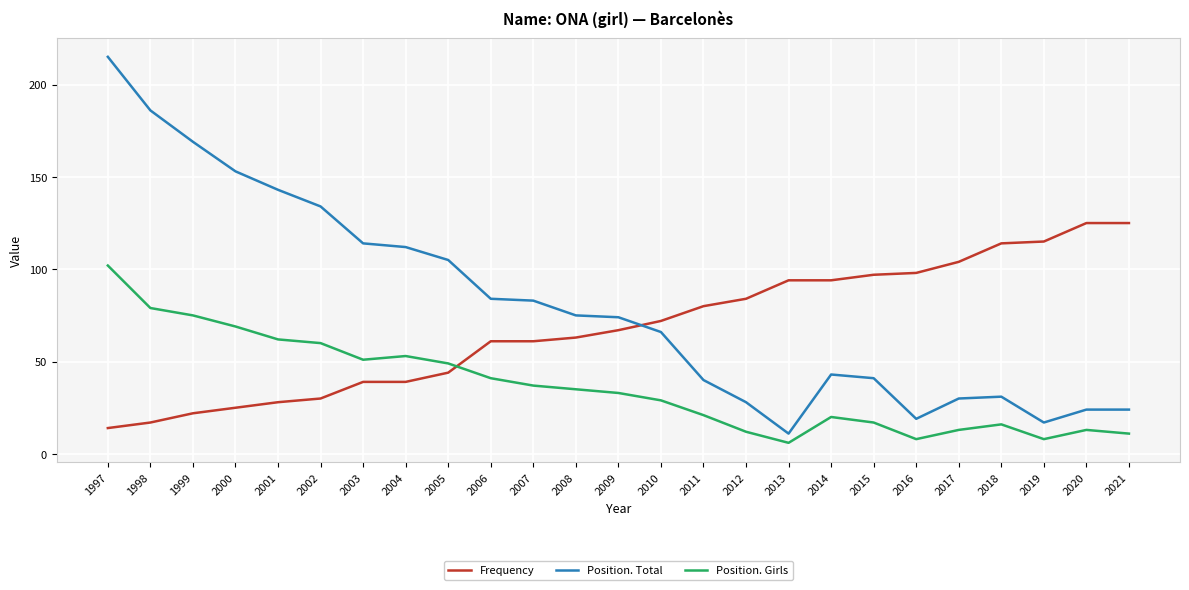

Is the value of Position. Girls at 1997 greater than the value of Position. Total at 2009?

Yes